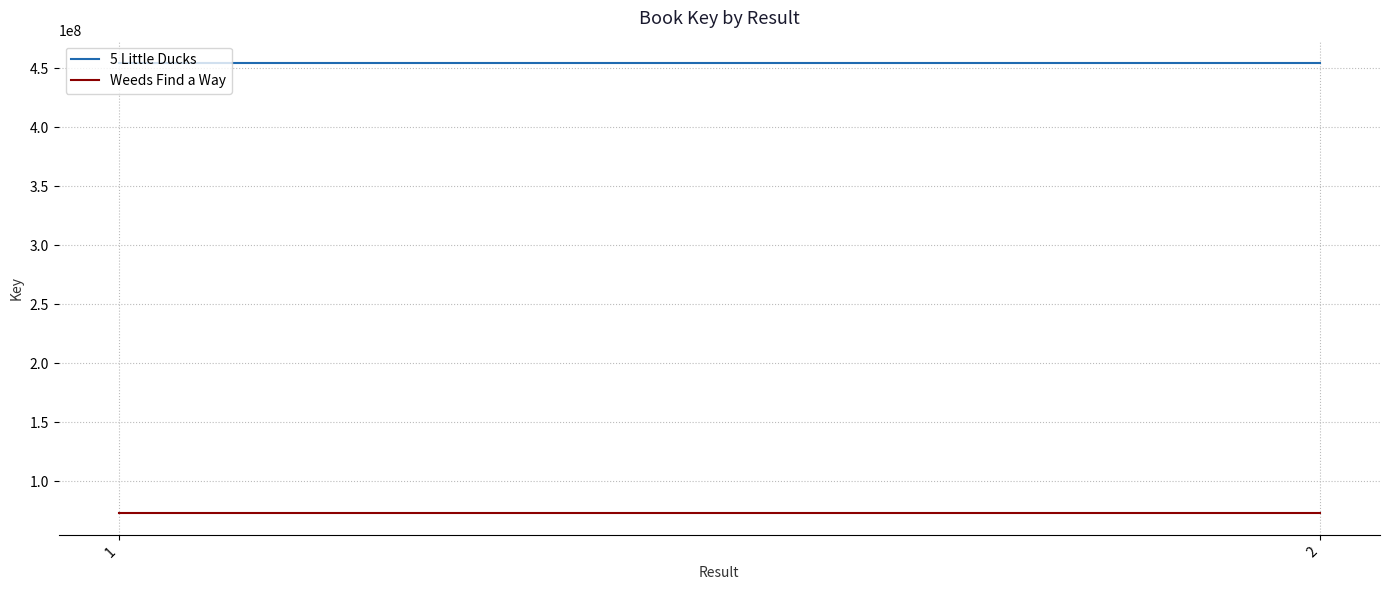

True or false: 5 Little Ducks has a value of 645480272 at 2.

False